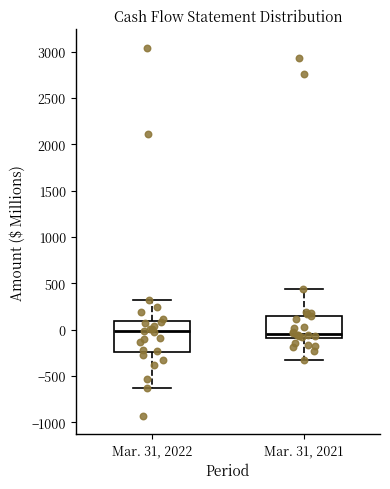

Reading left to right, read every box against the y-axis: the position of its median line, the range the box covers, and the ends of its whiskers. The values are not printed on the chart, so give them approximately, as read against the axis.

Mar. 31, 2022: median 0, box -250 to 100, whiskers -650 to 300
Mar. 31, 2021: median -50, box -100 to 150, whiskers -350 to 450